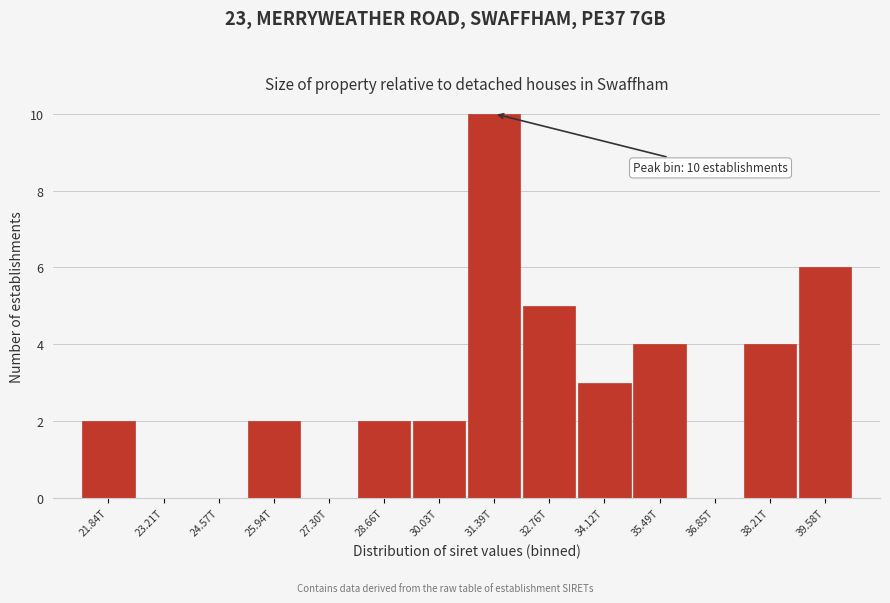

Reading left to right, transcribe all the data shown in this chart.

21.84T=2	23.21T=0	24.57T=0	25.94T=2	27.30T=0	28.66T=2	30.03T=2	31.39T=10	32.76T=5	34.12T=3	35.49T=4	36.85T=0	38.21T=4	39.58T=6